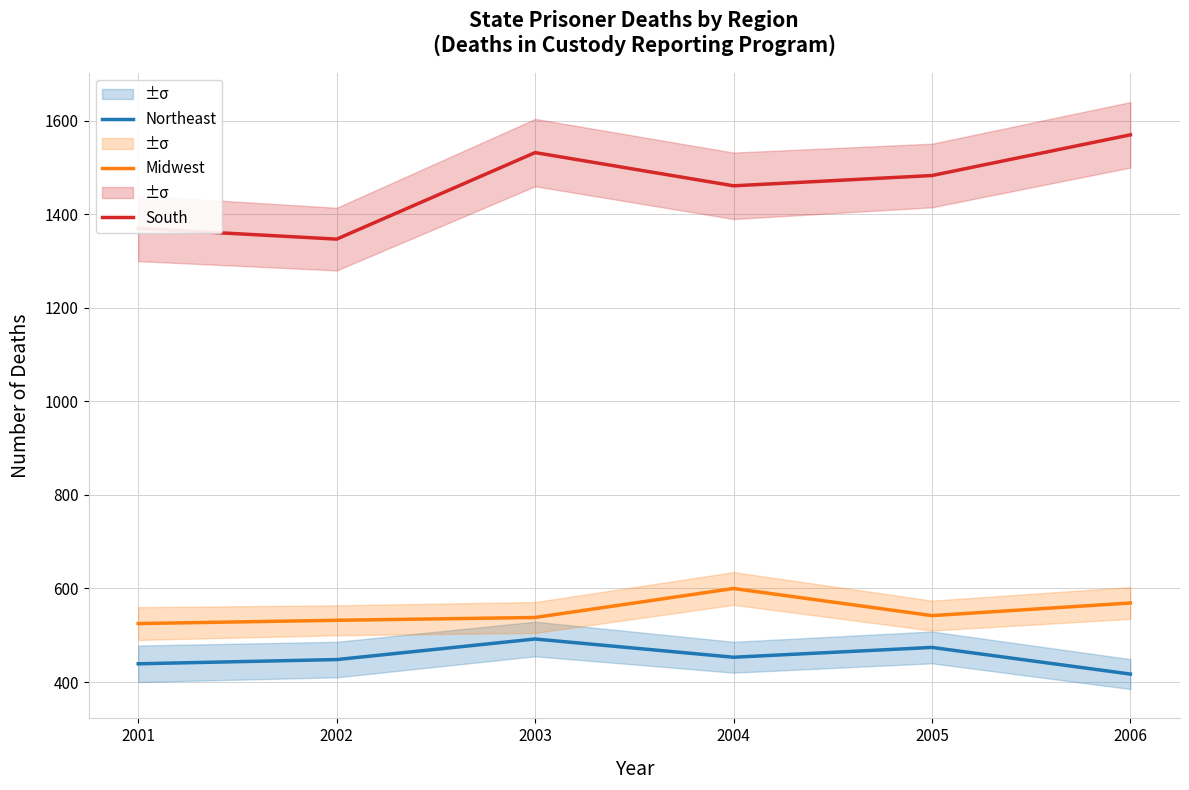

True or false: Midwest has a value of 542 at 2005.

True